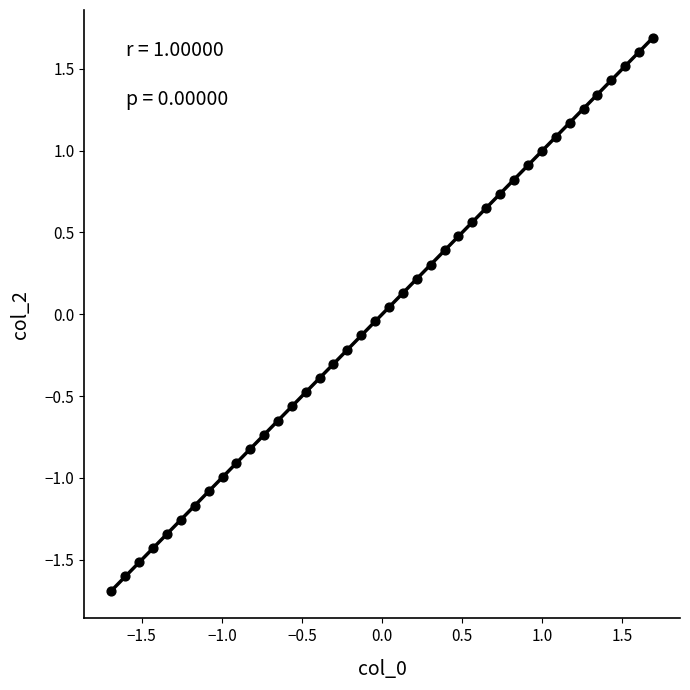

What is the range of X values (max minus min)?

3.4